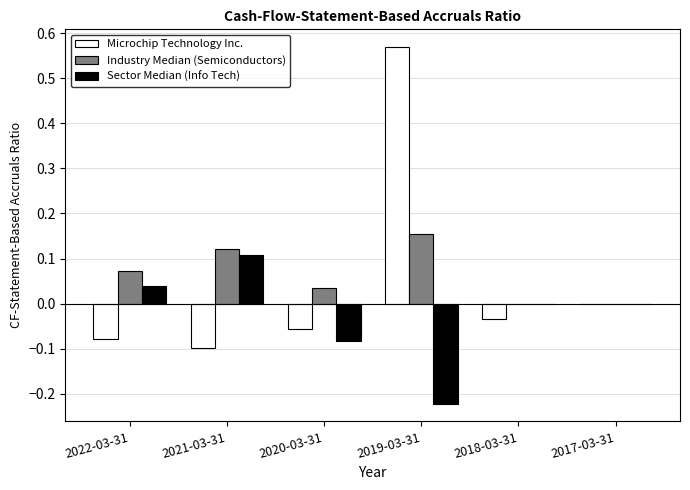

What is the sum of all Microchip Technology Inc. values?

0.3